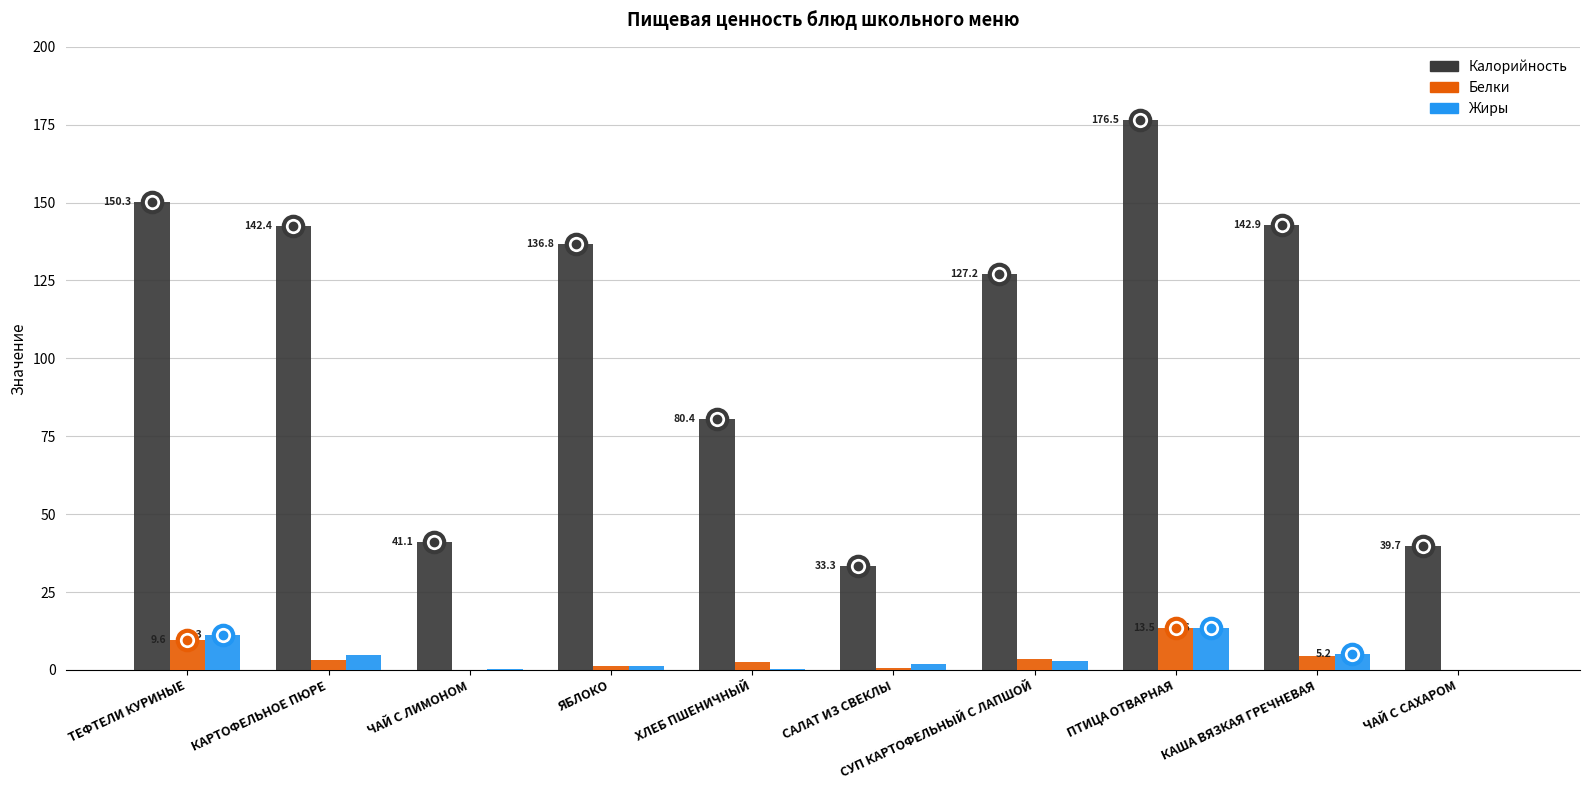

Is it true that Калорийность equals 33.3 at САЛАТ ИЗ СВЕКЛЫ?

True